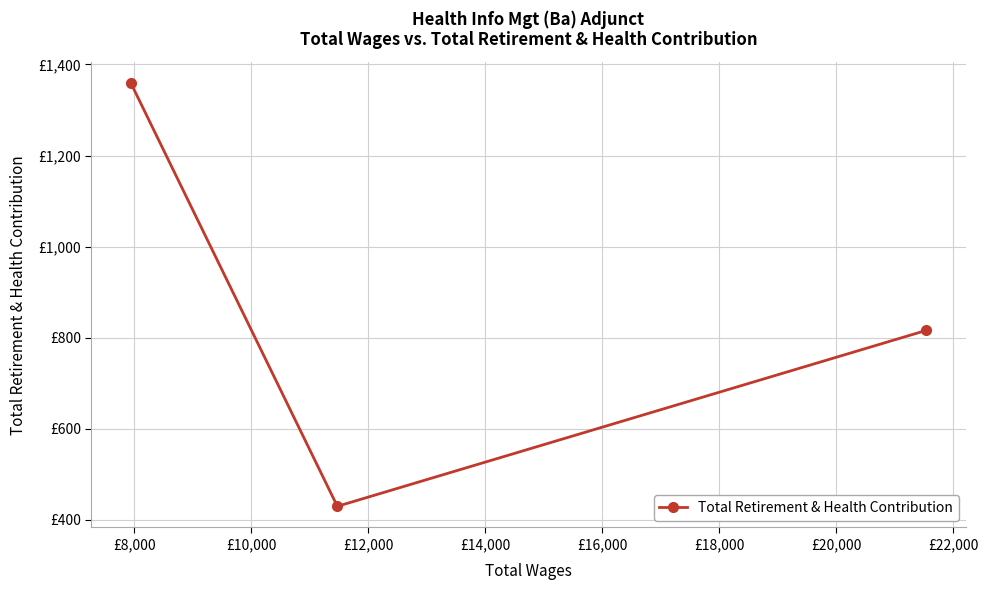

Reading left to right, transcribe all the data shown in this chart.

1359	430	816